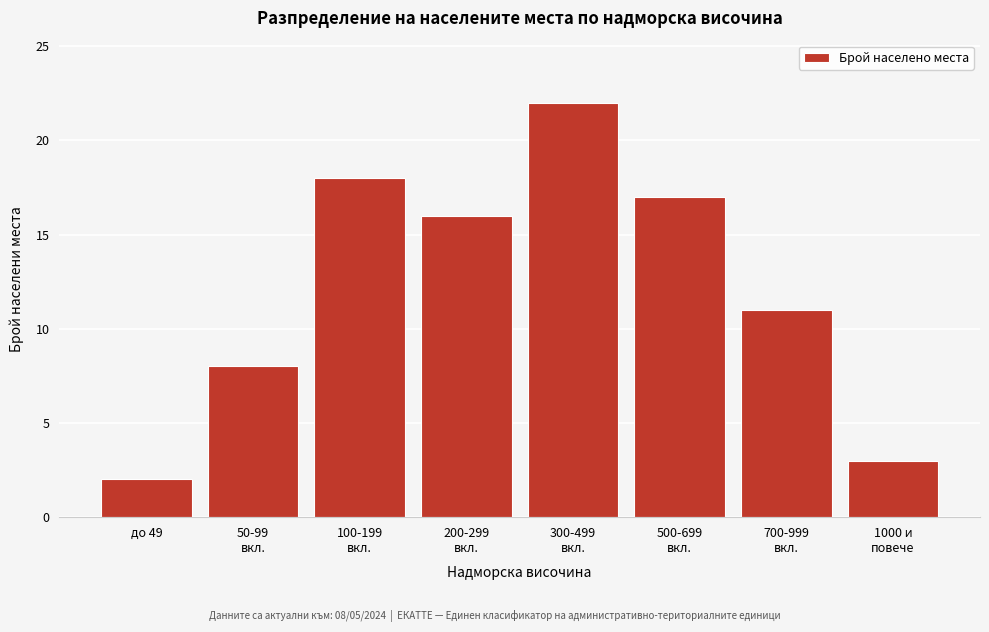

Reading left to right, transcribe all the data shown in this chart.

2	8	18	16	22	17	11	3